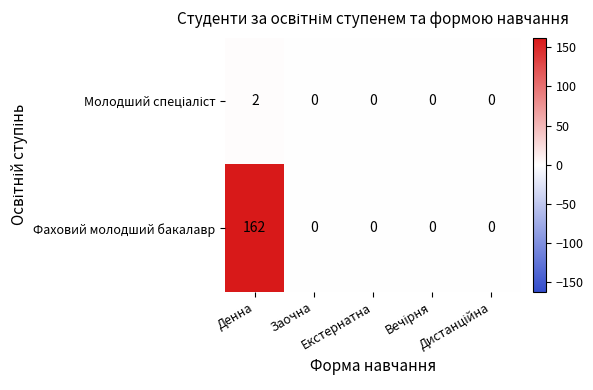

What is the sum of all Фаховий молодший бакалавр values?

162